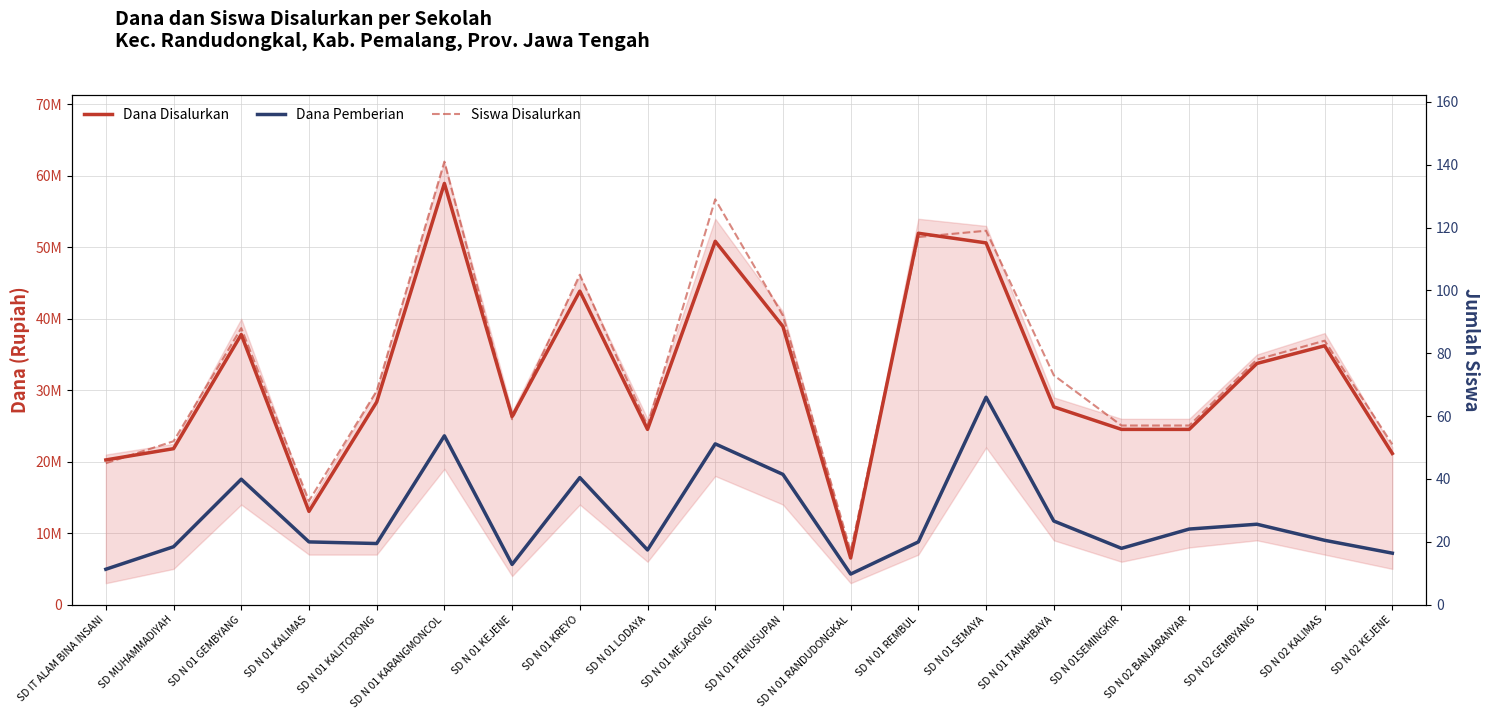

What is the average value of the Dana Disalurkan series?

32085000